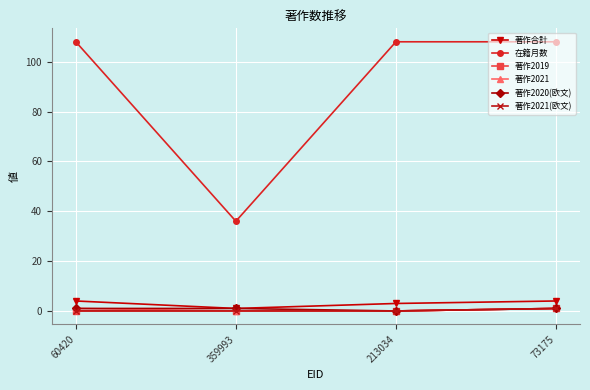

Between 60420 and 359993, which series saw the biggest shift?

在籍月数